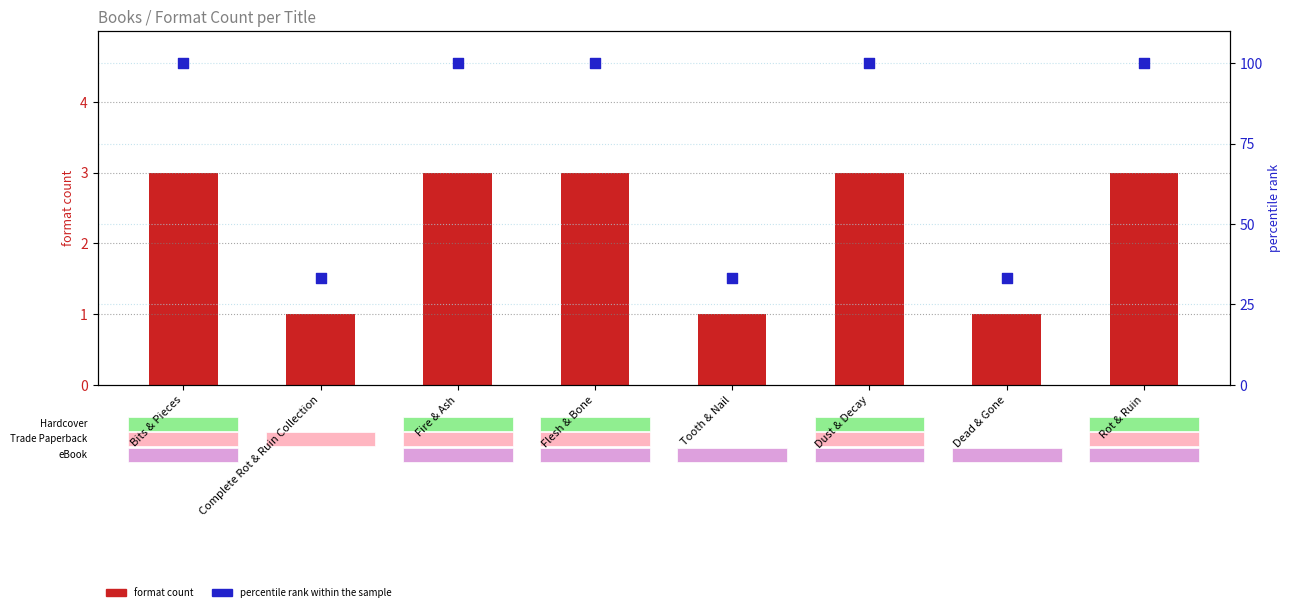

Which series contains the highest Y value?

percentile rank within the sample